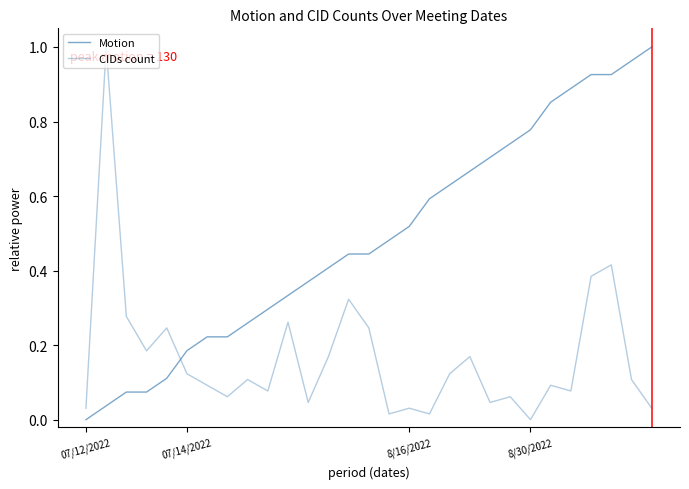

How many lines are shown in the chart?

2